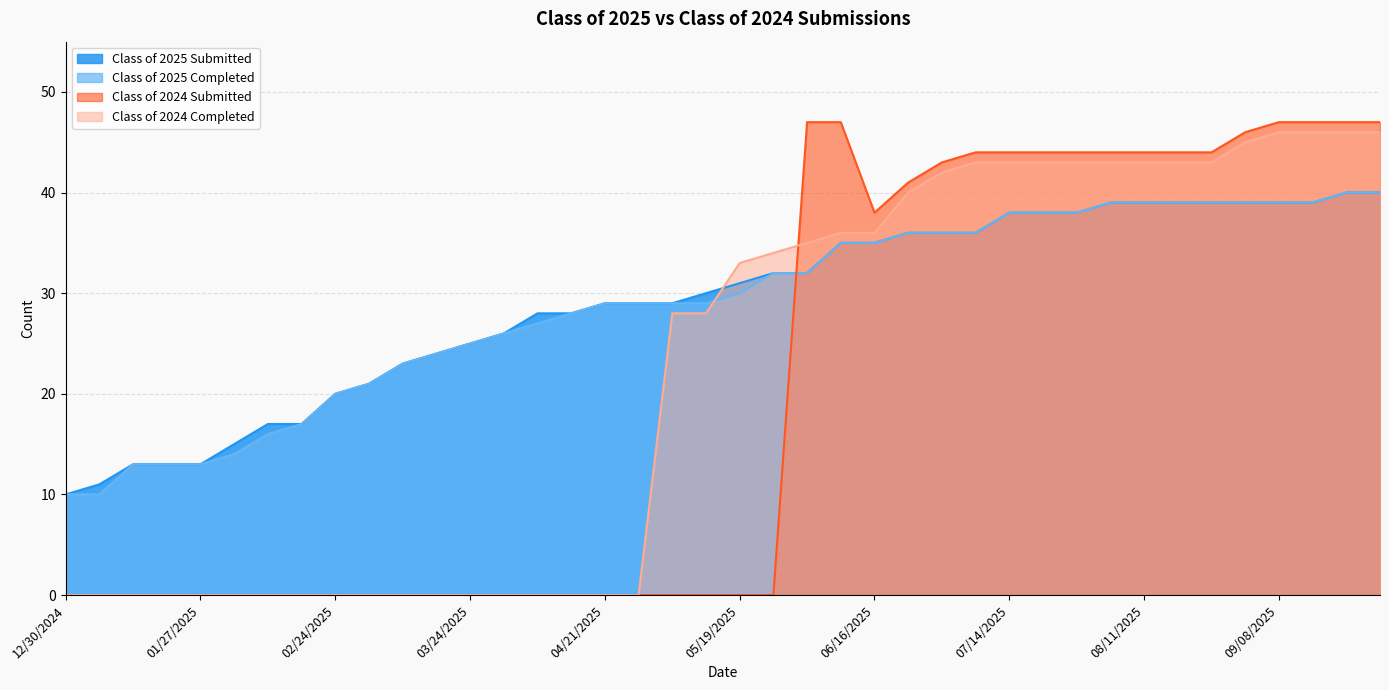

What is the average value of the Class of 2024 Submitted series?

20